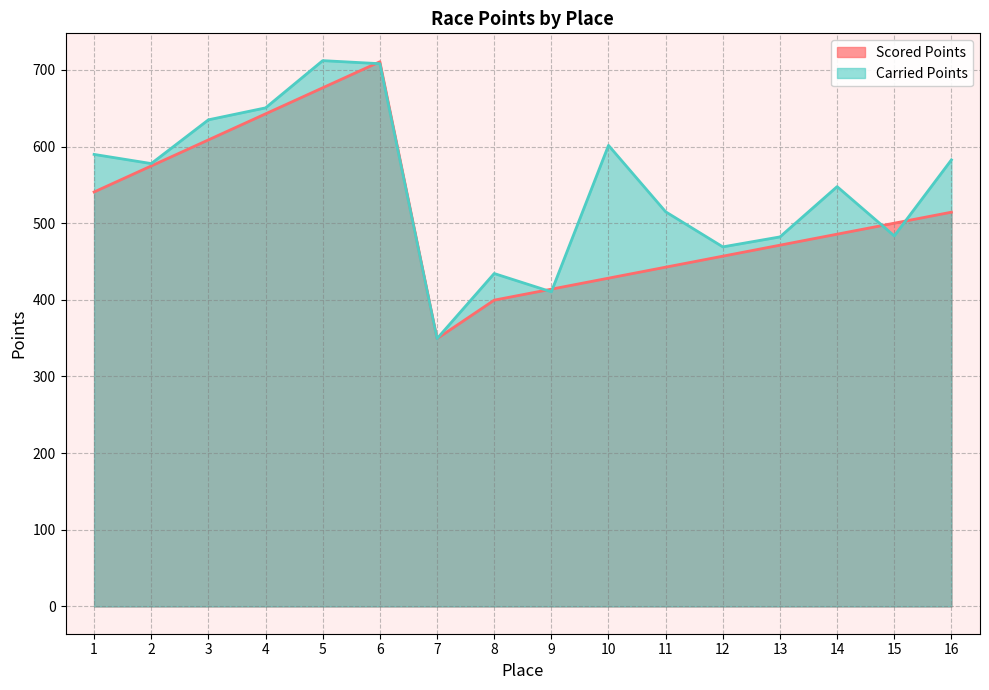

What is the sum of all Carried Points values?

8748.1